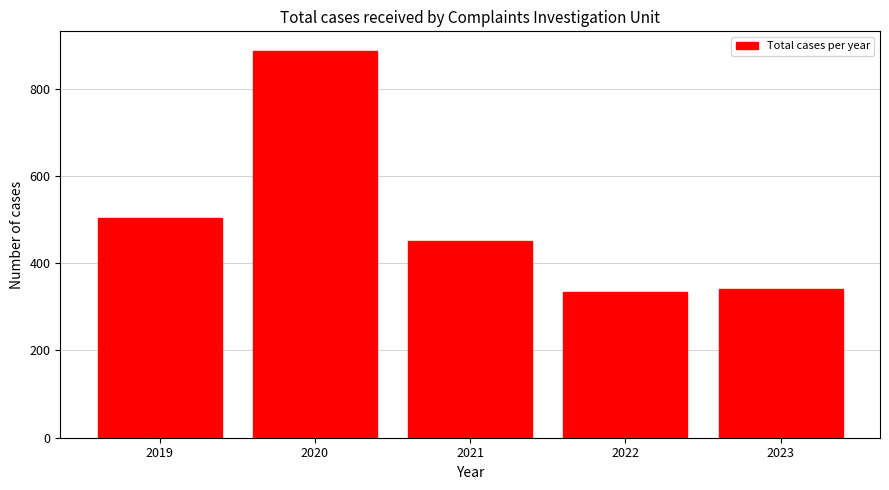

Reading left to right, list all the values displayed in this chart.

504	887	451	335	341